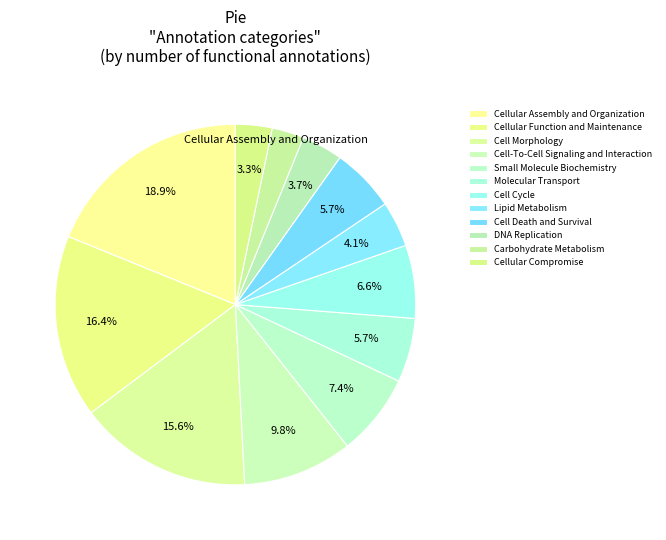

To the nearest percent, what is the combined percentage of Cell Cycle and Lipid Metabolism?

11%